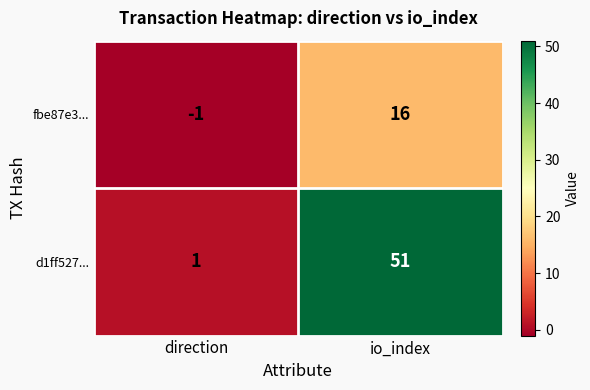

At io_index, list the series in order from largest to smallest.

d1ff527..., fbe87e3...